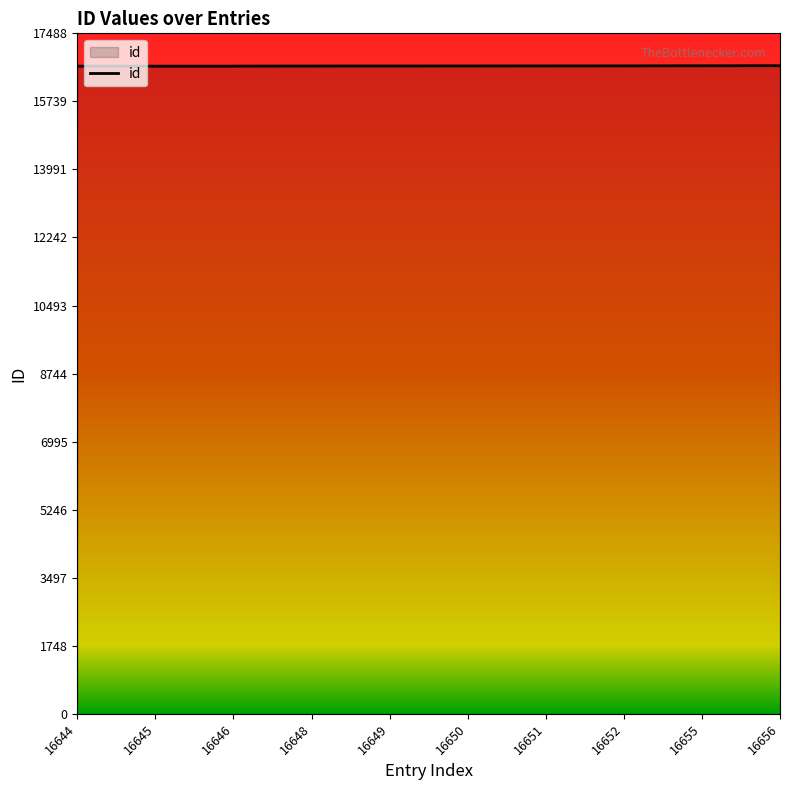

What is the sum of all values?

166496